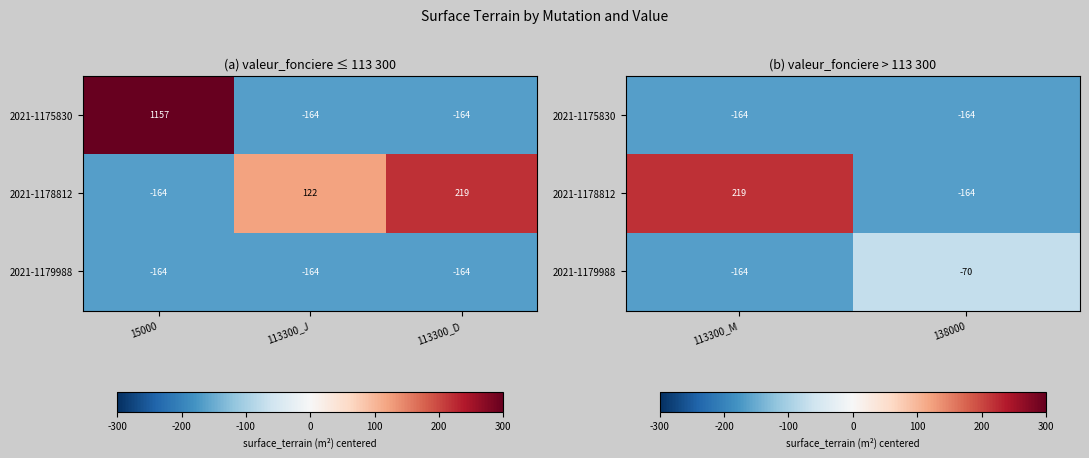

Where does the 2021-1178812 series first go above 218?

113300_M